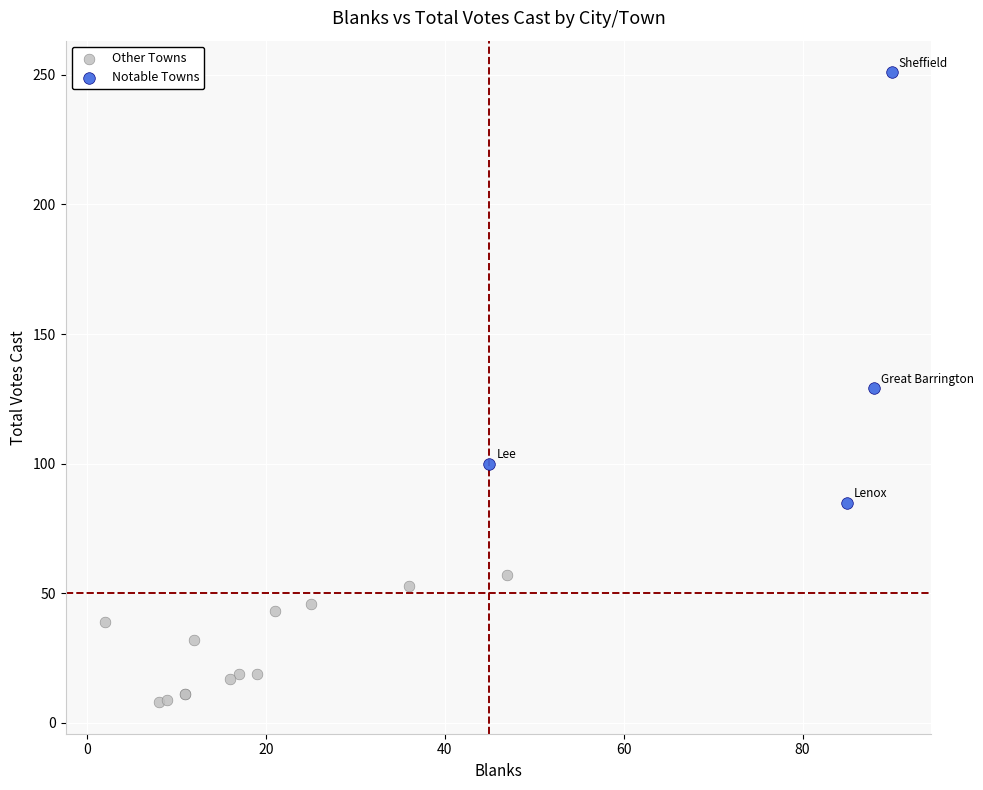

Which series contains the lowest Y value?

Other Towns